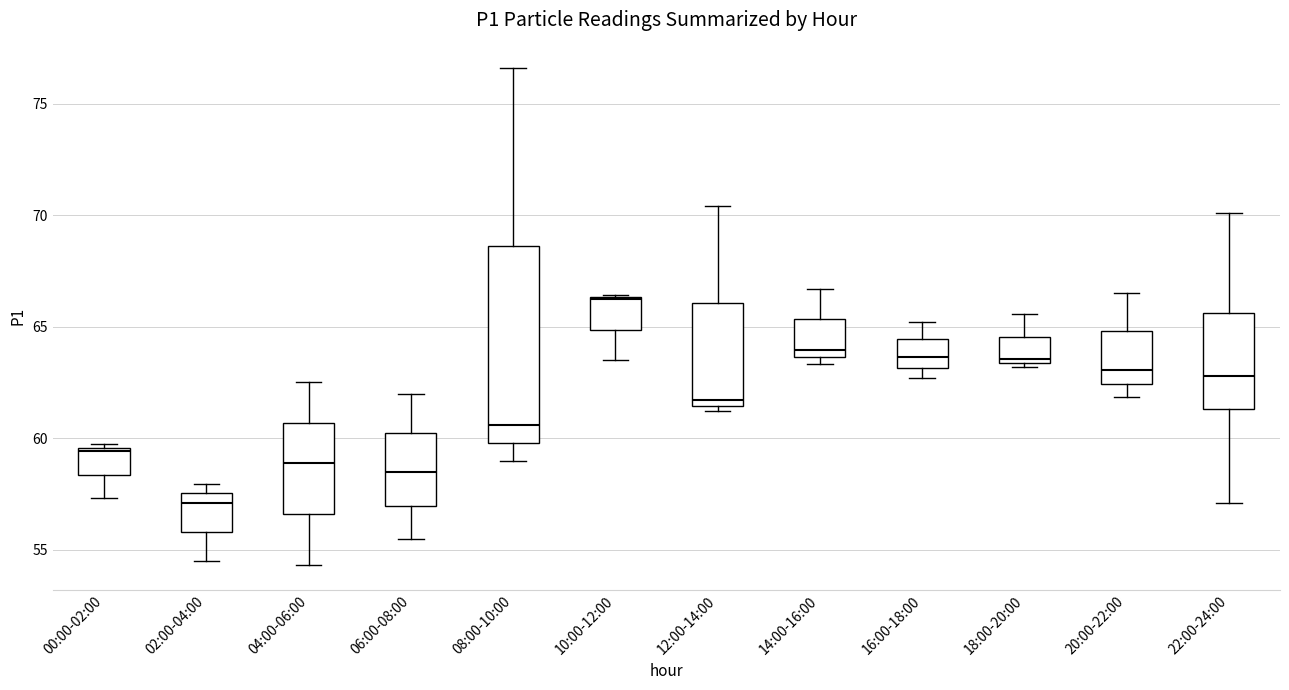

Reading left to right, transcribe this box plot: for each box, give where its median line is, the range the box spans, and where its two whiskers end, as read against the y-axis. The values are not printed on the chart, so give them approximately, as read against the axis.

00:00-02:00: median 59.5 (just below the box's upper edge), box 58.5 to 59.5, whiskers 57.5 to 59.5 (just above the box's upper edge)
02:00-04:00: median 57.0, box 56.0 to 57.5, whiskers 54.5 to 58.0
04:00-06:00: median 59.0, box 56.5 to 60.5, whiskers 54.5 to 62.5
06:00-08:00: median 58.5, box 57.0 to 60.0, whiskers 55.5 to 62.0
08:00-10:00: median 60.5, box 60.0 to 68.5, whiskers 59.0 to 76.5
10:00-12:00: median 66.0, box 65.0 to 66.5, whiskers 63.5 to 66.5
12:00-14:00: median 61.5 (just above the box's lower edge), box 61.5 to 66.0, whiskers 61.0 to 70.5
14:00-16:00: median 64.0, box 63.5 to 65.5, whiskers 63.5 (just below the box's lower edge) to 66.5
16:00-18:00: median 63.5, box 63.0 to 64.5, whiskers 62.5 to 65.0
18:00-20:00: median 63.5 (just above the box's lower edge), box 63.5 to 64.5, whiskers 63.0 to 65.5
20:00-22:00: median 63.0, box 62.5 to 65.0, whiskers 62.0 to 66.5
22:00-24:00: median 63.0, box 61.5 to 65.5, whiskers 57.0 to 70.0